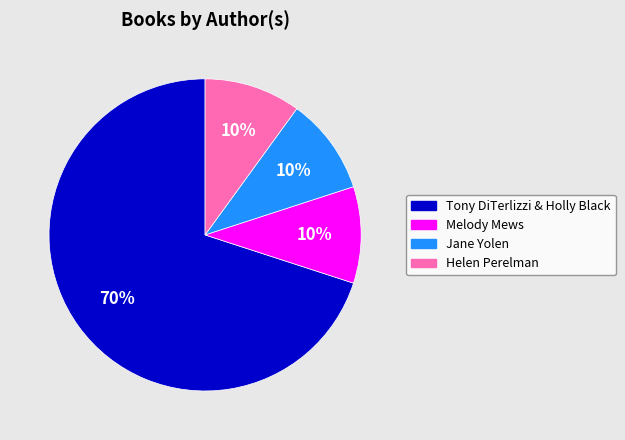

True or false: Melody Mews accounts for 10% of the total.

True